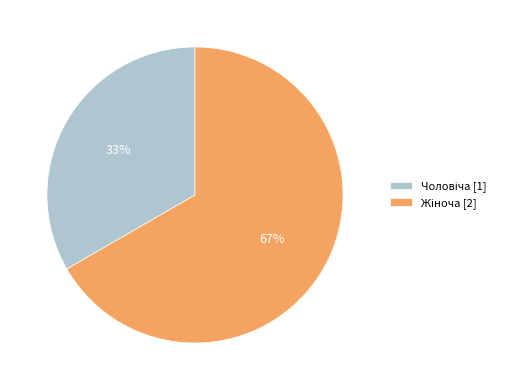

To the nearest percent, what is the average slice percentage?

50%